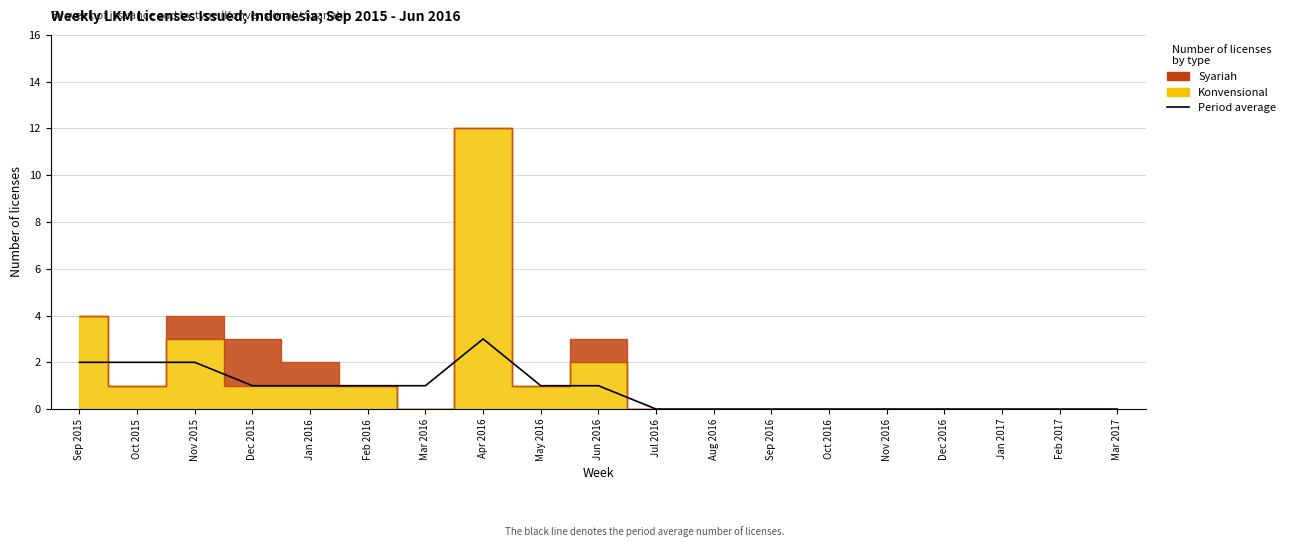

Which has a higher value, Mar 2017 or Sep 2016?

Mar 2017